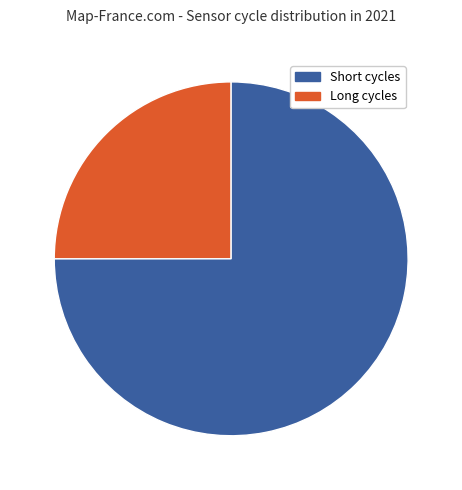

Does any single category account for the majority?

Yes